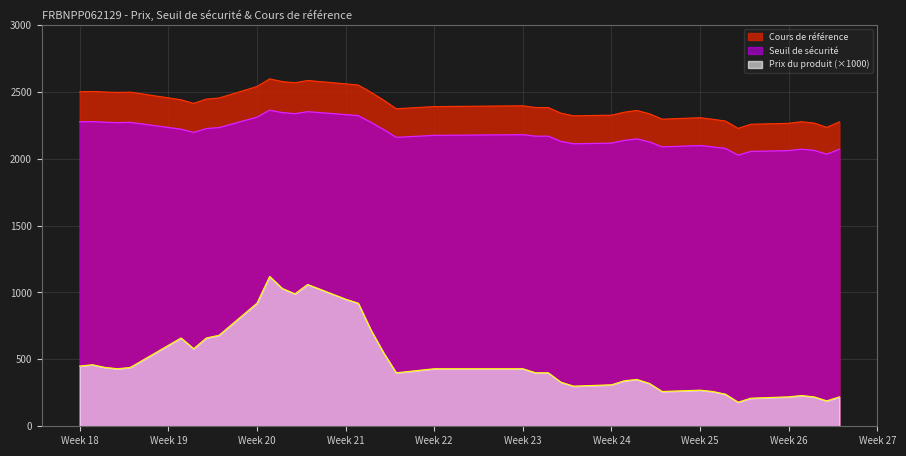

Which series changed the most between 2025-05-02 and 2025-05-16?

Prix du produit